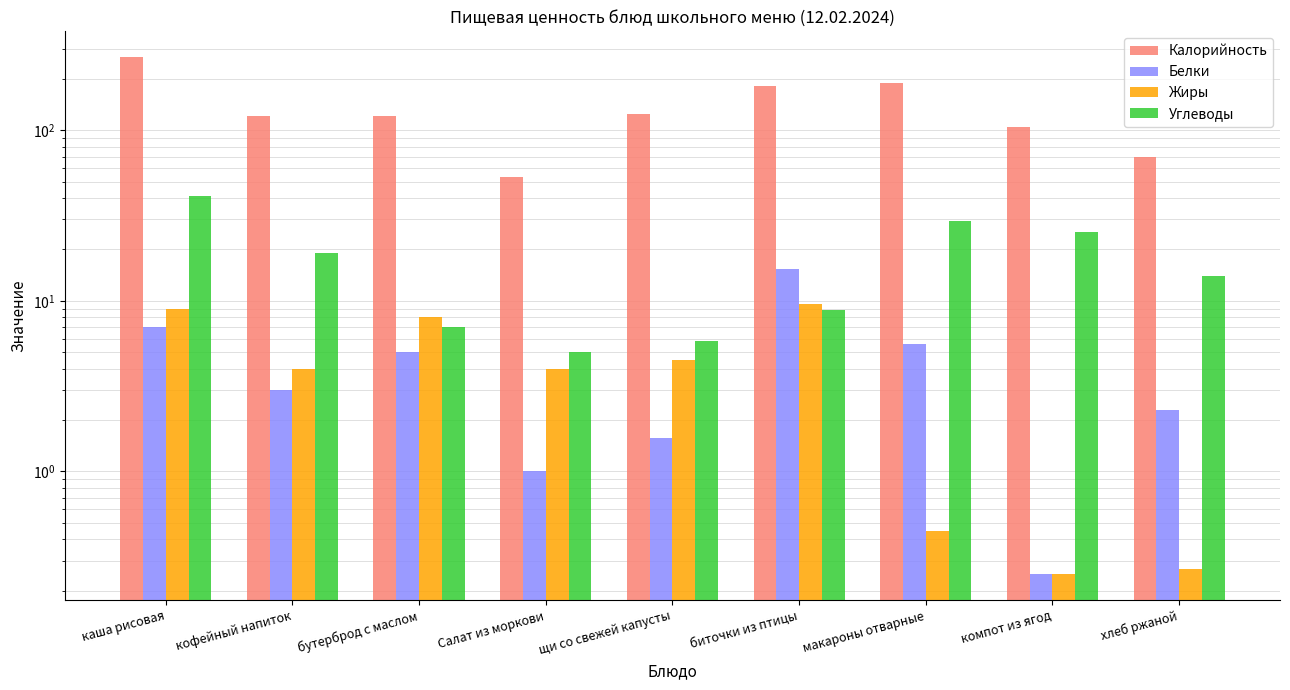

At каша рисовая, list the series in order from largest to smallest.

Калорийность, Углеводы, Жиры, Белки